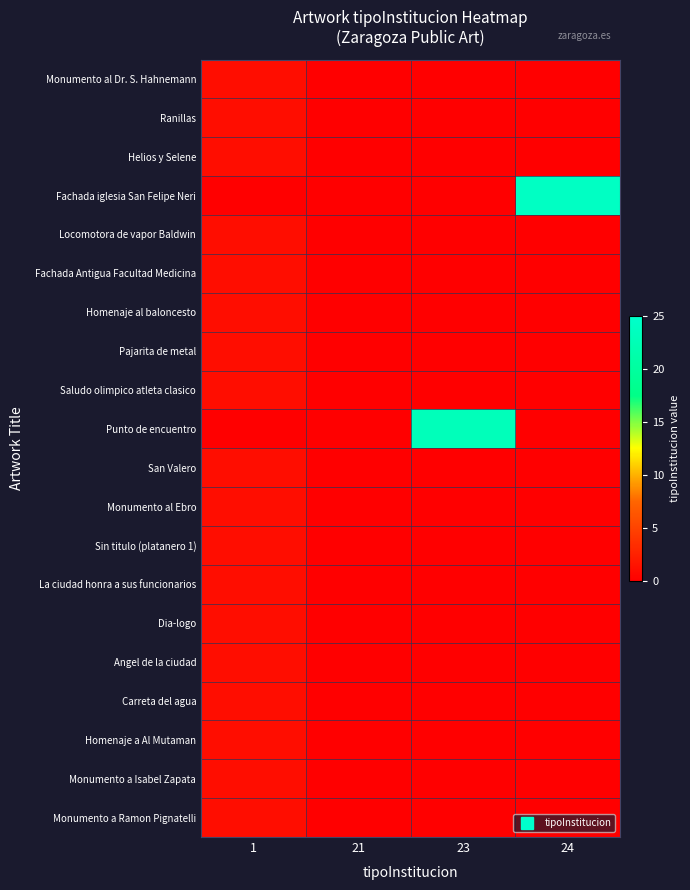

Reading left to right, extract all data points from this chart.

Monumento al Dr. S. Hahnemann: 1=1	21=0	23=0	24=0
Ranillas: 1=1	21=0	23=0	24=0
Helios y Selene: 1=1	21=0	23=0	24=0
Fachada iglesia San Felipe Neri: 1=0	21=0	23=0	24=24
Locomotora de vapor Baldwin: 1=1	21=0	23=0	24=0
Fachada Antigua Facultad Medicina: 1=1	21=0	23=0	24=0
Homenaje al baloncesto: 1=1	21=0	23=0	24=0
Pajarita de metal: 1=1	21=0	23=0	24=0
Saludo olimpico atleta clasico: 1=1	21=0	23=0	24=0
Punto de encuentro: 1=0	21=0	23=23	24=0
San Valero: 1=1	21=0	23=0	24=0
Monumento al Ebro: 1=1	21=0	23=0	24=0
Sin titulo (platanero 1): 1=1	21=0	23=0	24=0
La ciudad honra a sus funcionarios: 1=1	21=0	23=0	24=0
Dia-logo: 1=1	21=0	23=0	24=0
Angel de la ciudad: 1=1	21=0	23=0	24=0
Carreta del agua: 1=1	21=0	23=0	24=0
Homenaje a Al Mutaman: 1=1	21=0	23=0	24=0
Monumento a Isabel Zapata: 1=1	21=0	23=0	24=0
Monumento a Ramon Pignatelli: 1=1	21=0	23=0	24=0